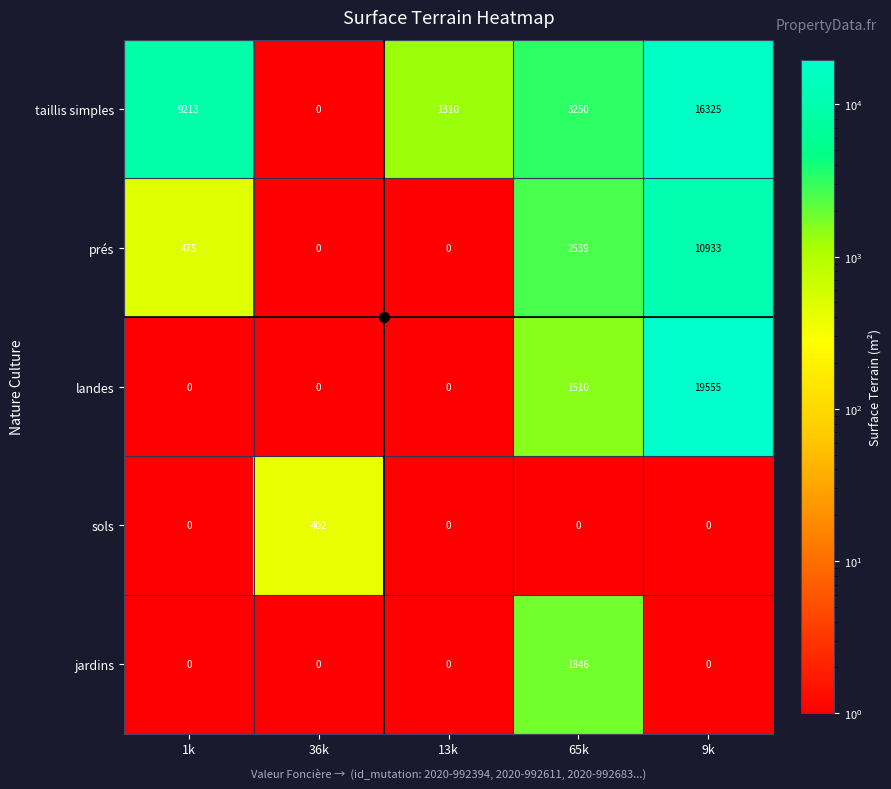

Rank the series by their maximum value, from lowest to highest.

sols, jardins, prés, taillis simples, landes